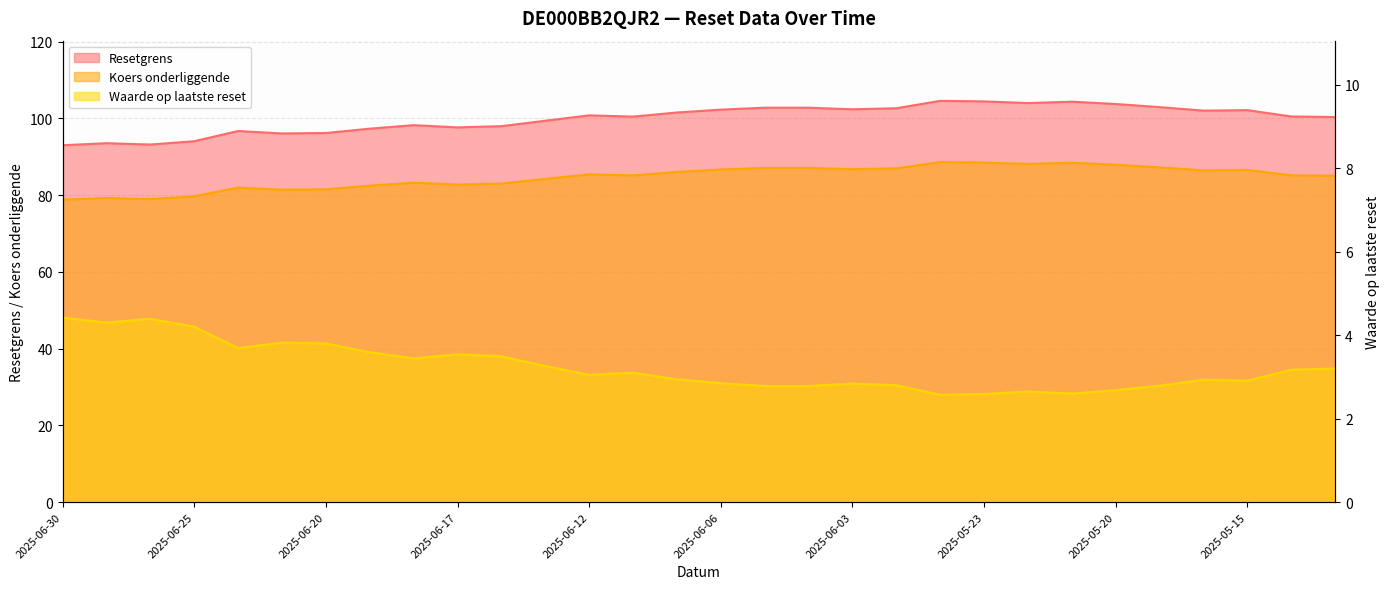

Does the chart display data point markers on the line(s)?

No